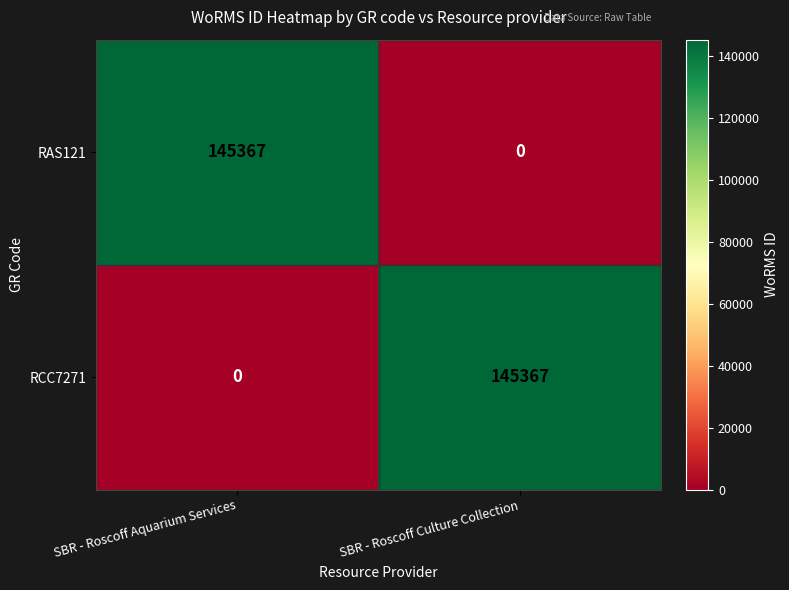

What is the difference between the highest and lowest values at SBR - Roscoff Aquarium Services?

145367